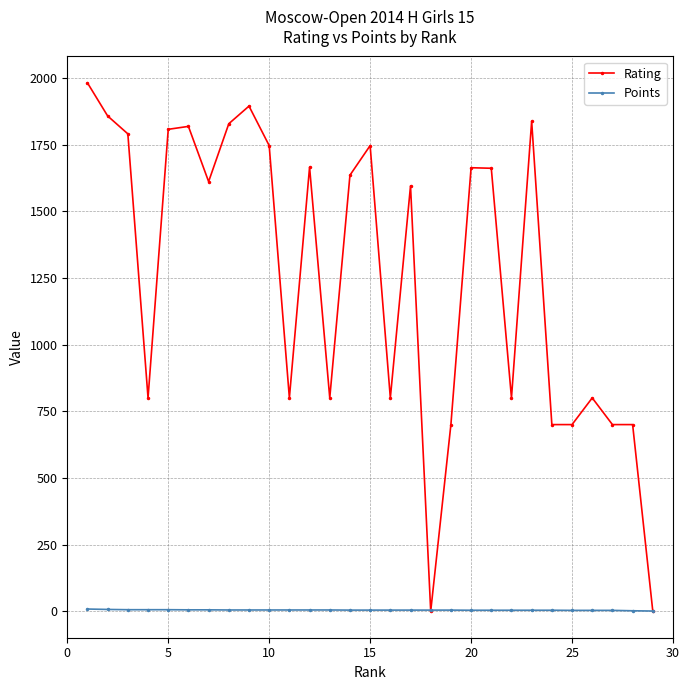

What is the sum of all Points values?

135.0